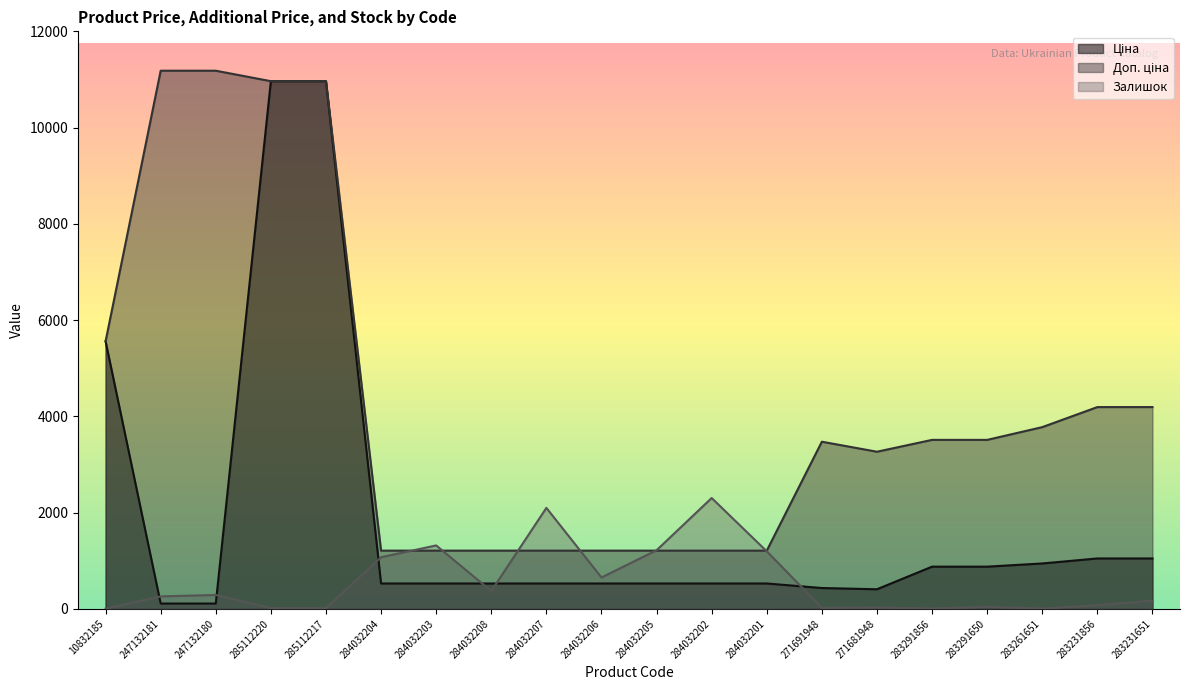

True or false: Залишок and Ціна intersect in this chart.

True